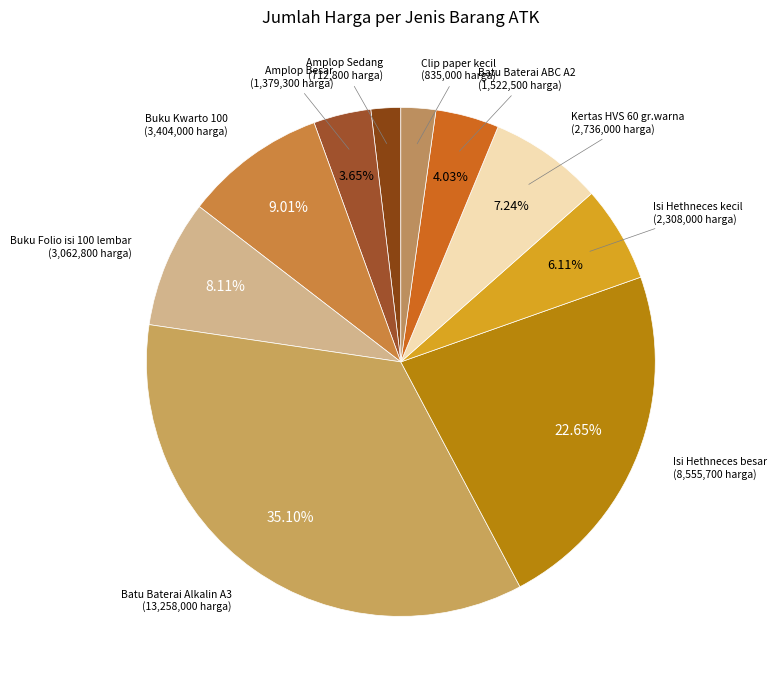

To the nearest percent, what portion does Isi Hethneces besar represent?

23%